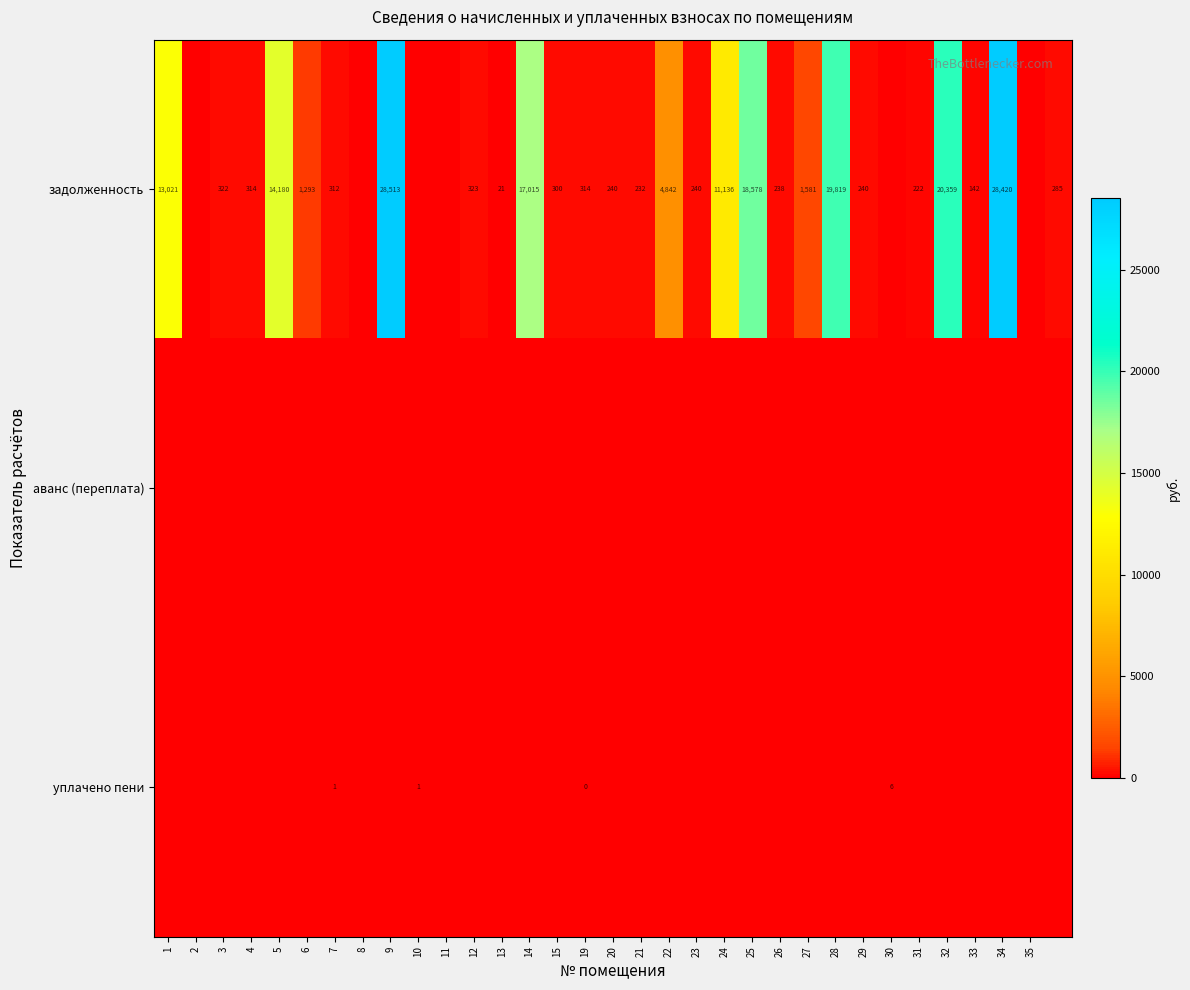

The value of уплачено пени at 7 is 0. True or false?

False